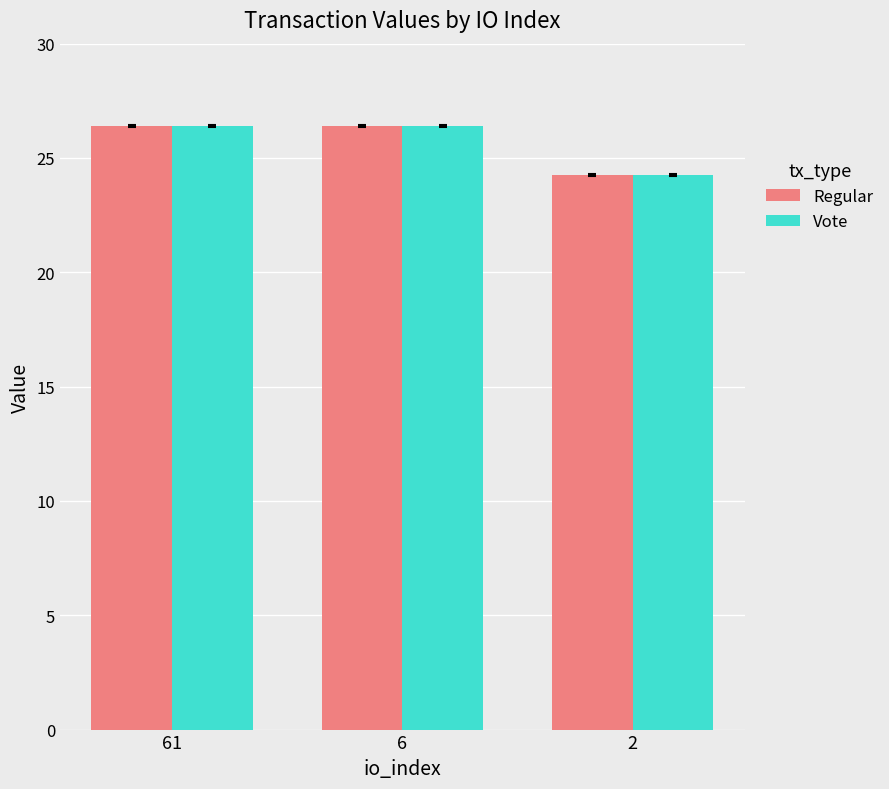

What is the value of the Vote bar at the 1st from the left?

26.4